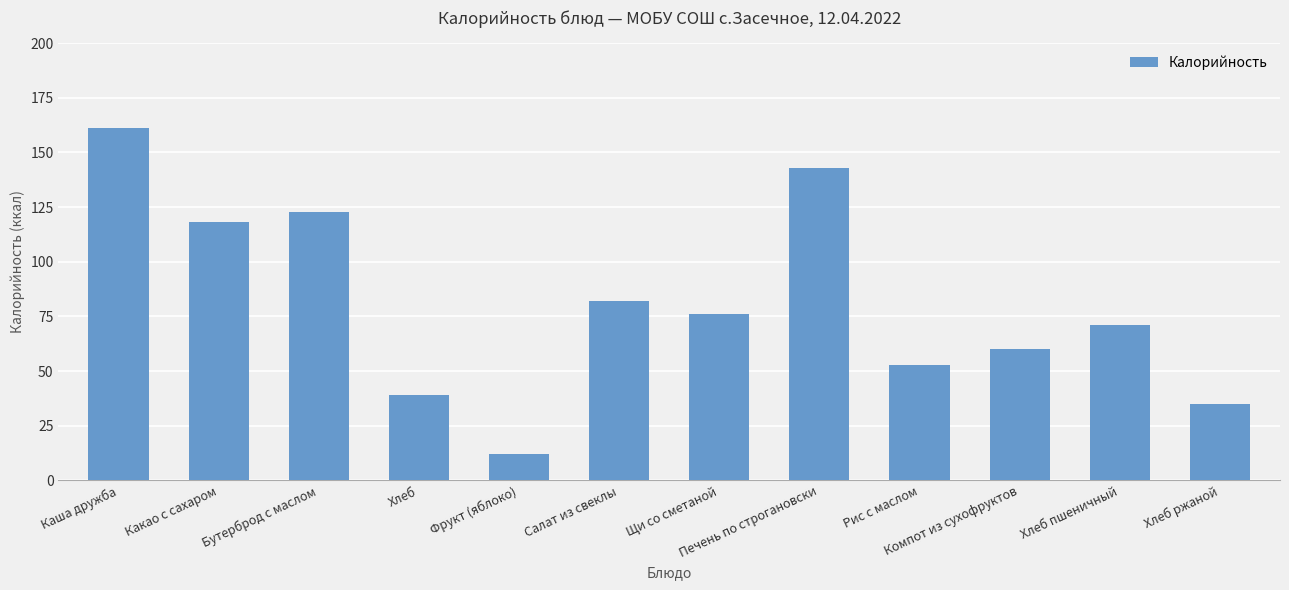

Which label corresponds to the smallest value in the chart?

Фрукт (яблоко)